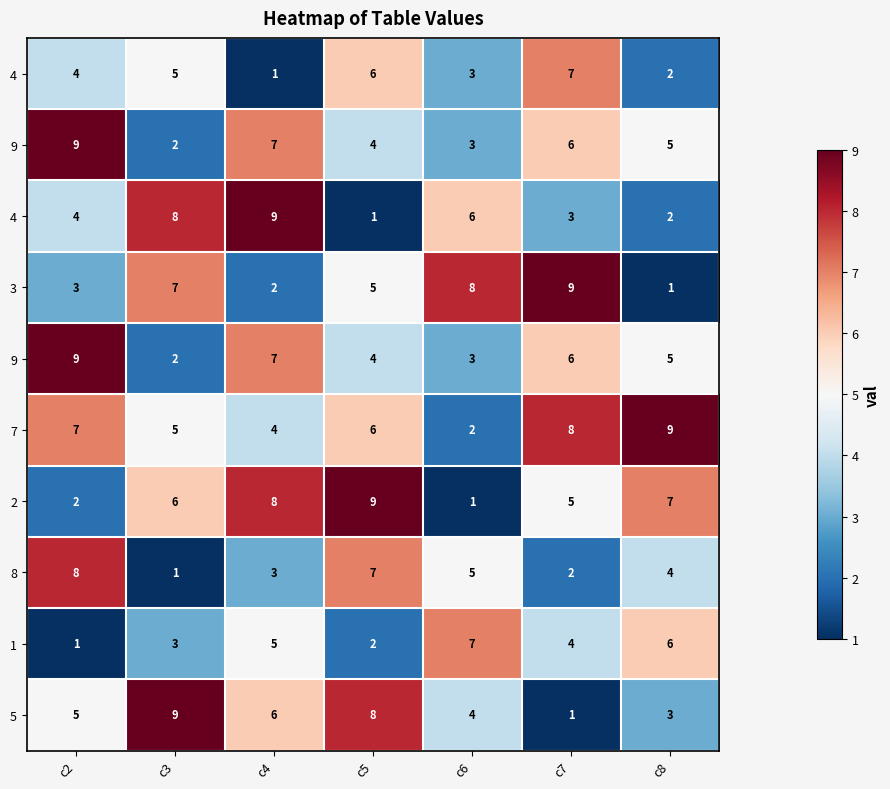

At how many categories does at least one series exceed 6?

7